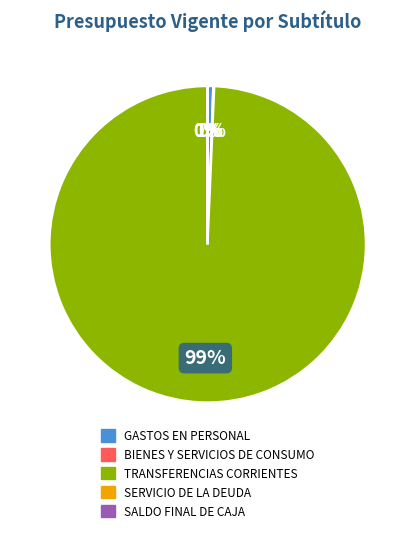

Which has a higher value, GASTOS EN PERSONAL or TRANSFERENCIAS CORRIENTES?

TRANSFERENCIAS CORRIENTES